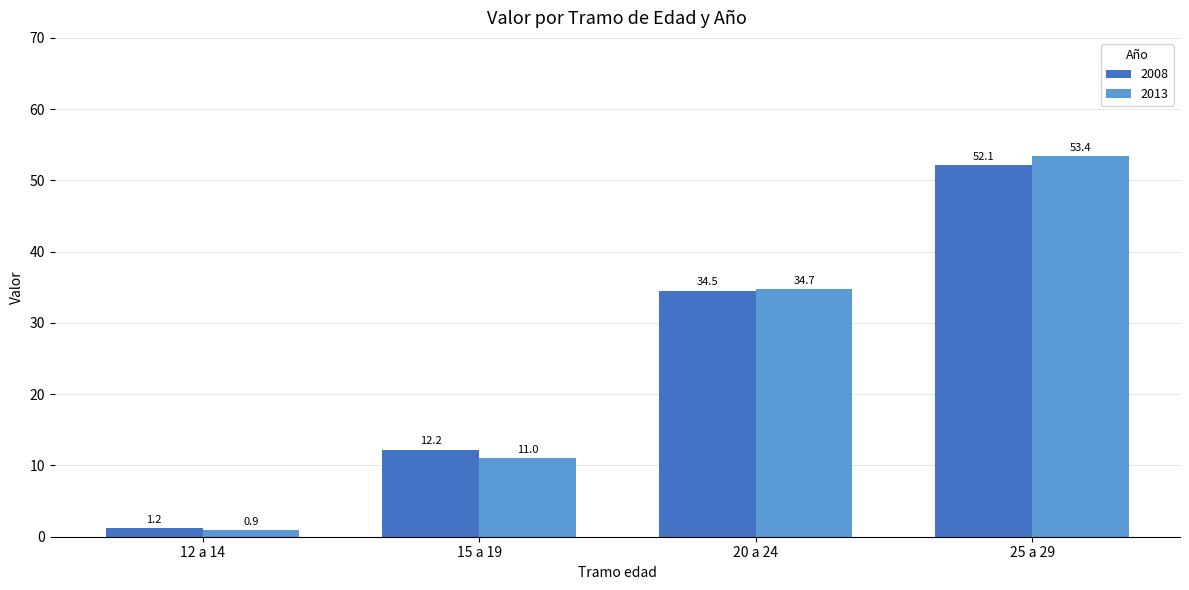

The 2013 series shows 92.4 at 25 a 29. True or false?

False